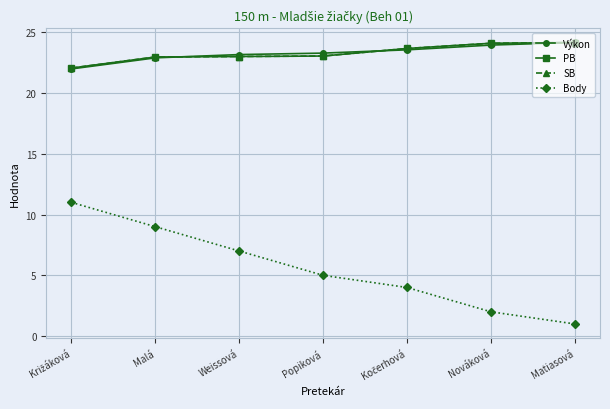

What is the sum of all SB values?

162.9